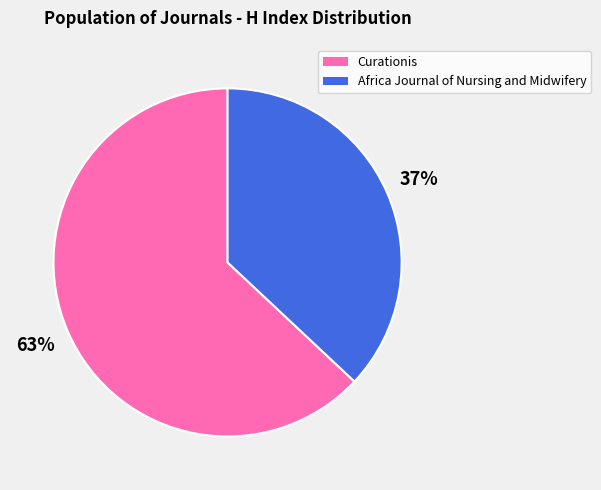

Approximately how many times larger is the value at Curationis compared to Africa Journal of Nursing and Midwifery?

1.7